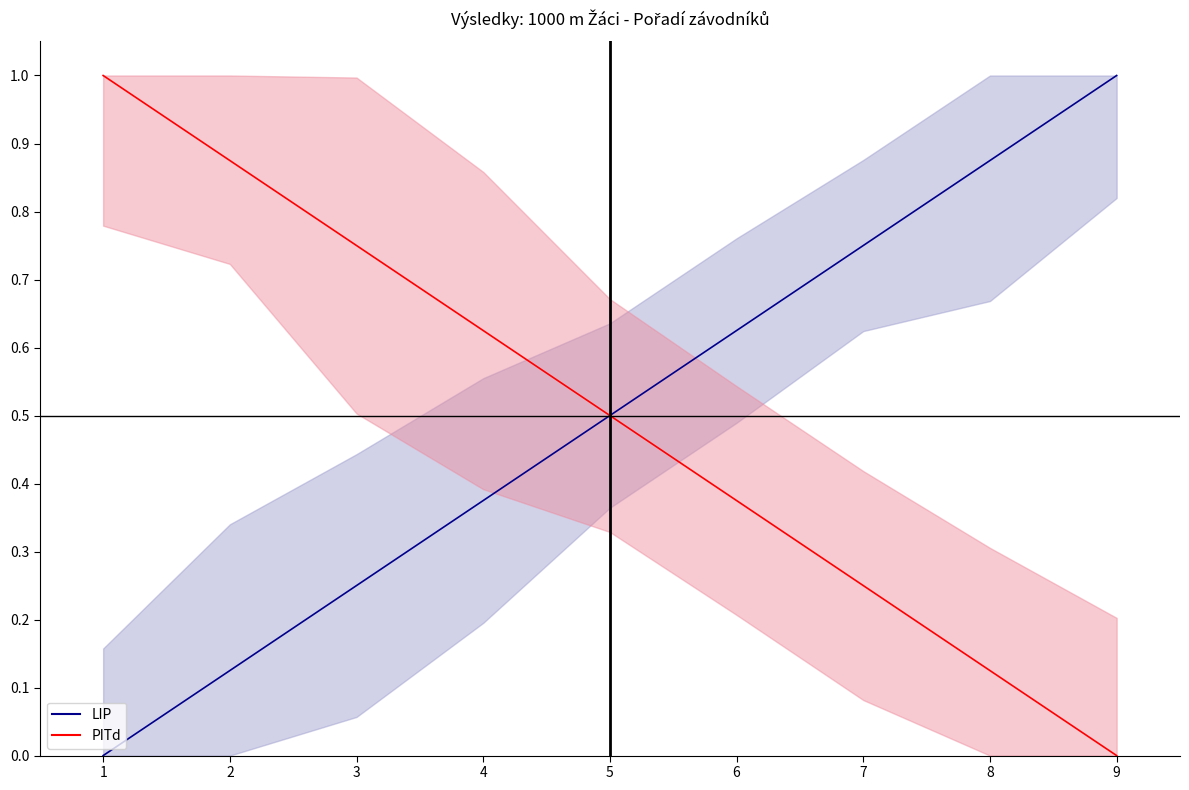

Count the PITd values in the range 0 to 1.

9